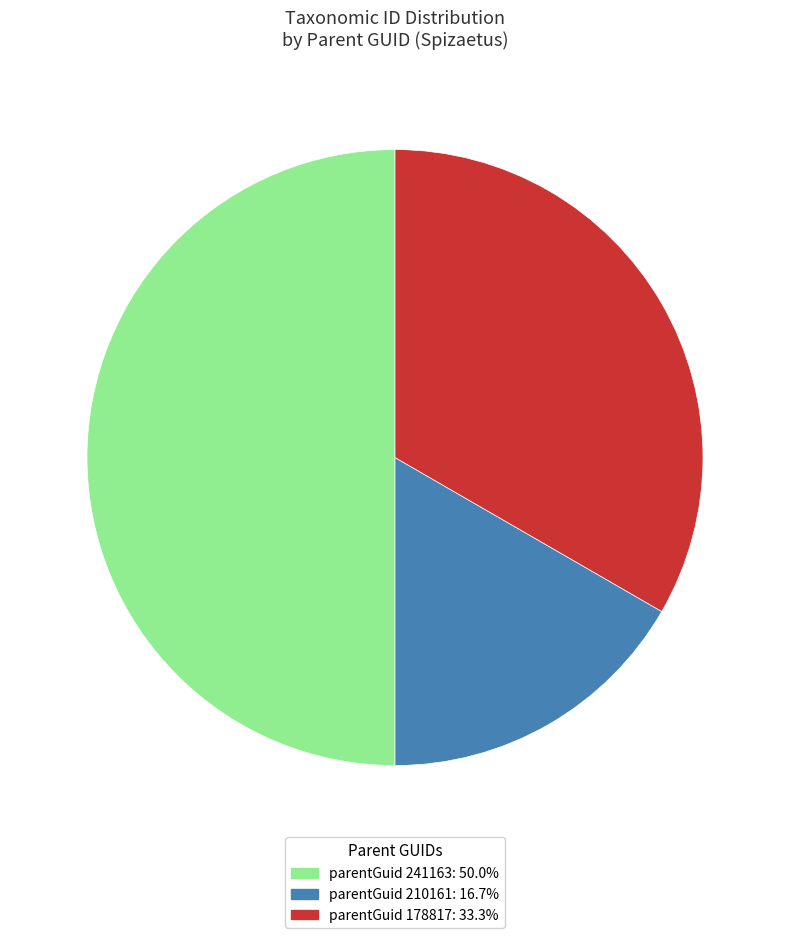

Approximately how many times larger is the value at parentGuid 241163: 50.0% compared to parentGuid 178817: 33.3%?

1.5